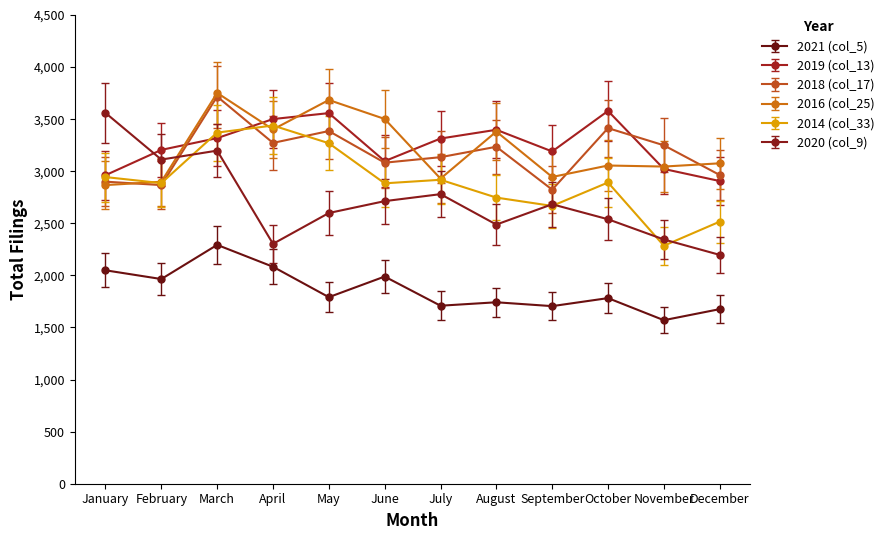

Does the chart have visible grid lines?

No